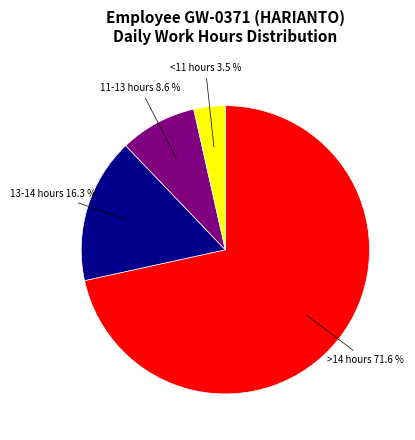

How many segments does this pie chart have?

4